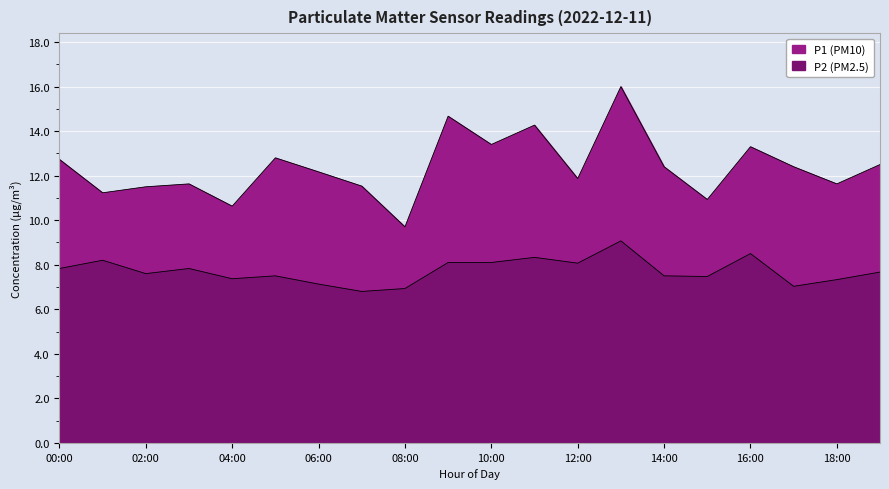

Where does the P1 series first go above 12?

00:00